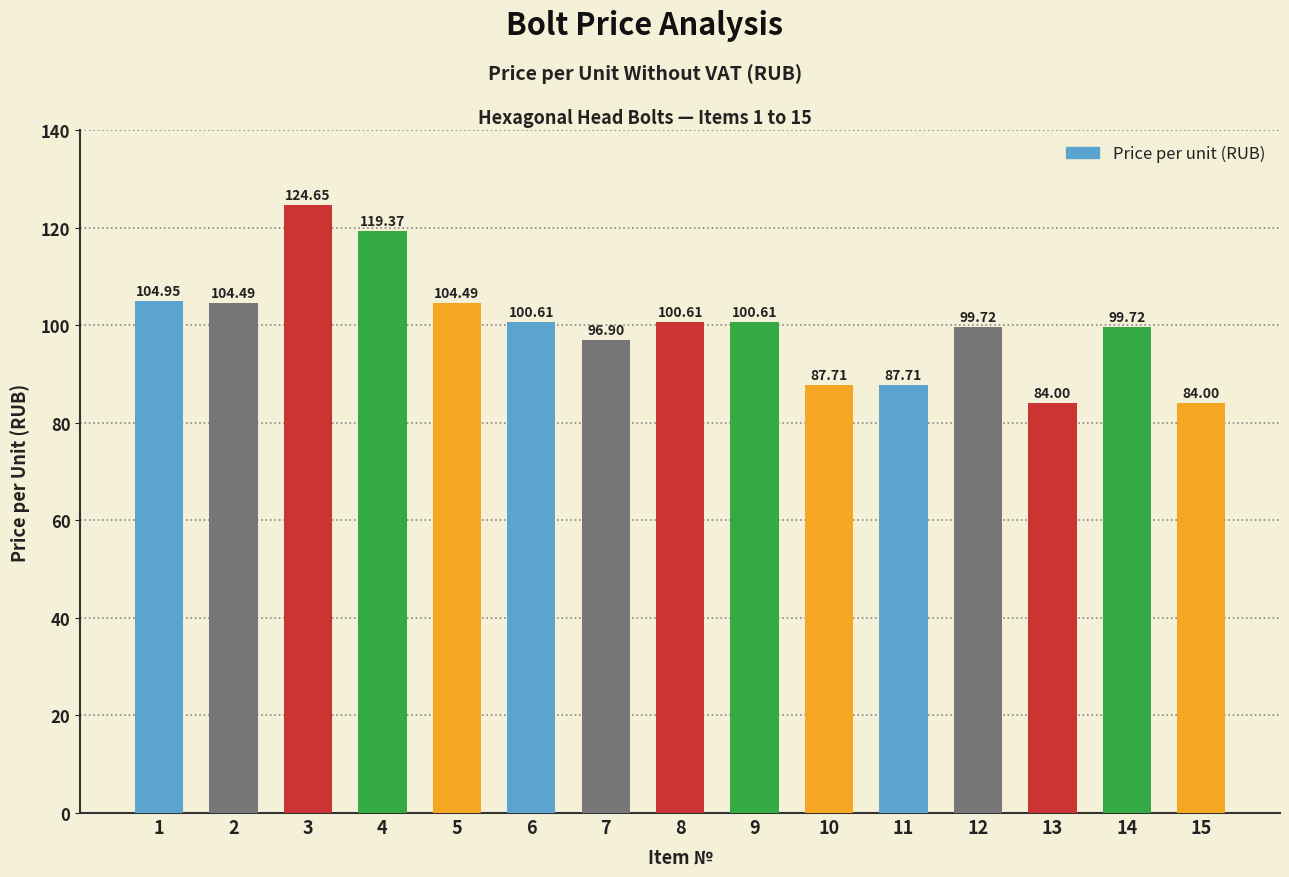

What is the change in value from 4 to 7?

-22.5